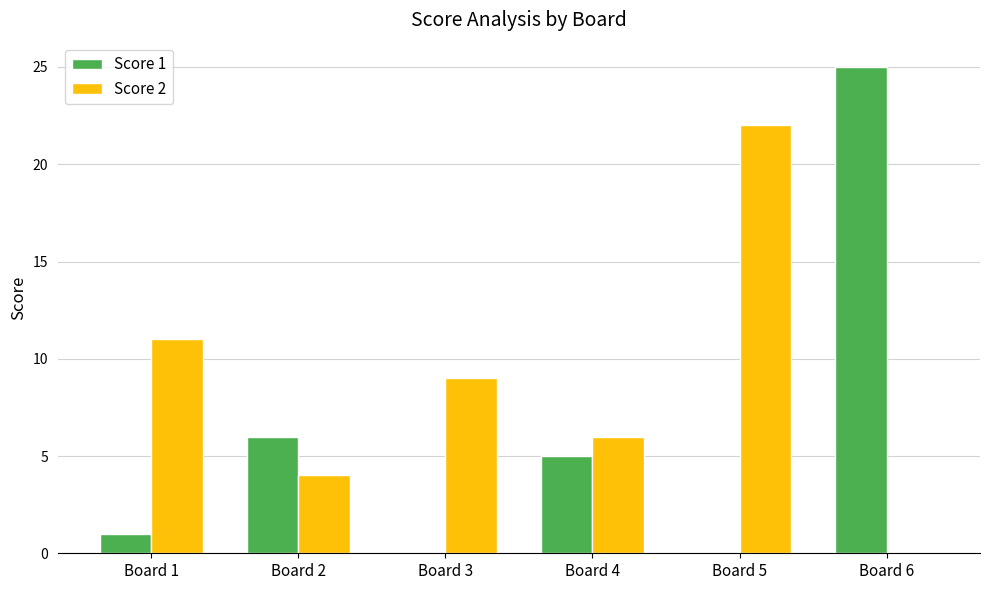

Which series has the largest total across all categories?

Score 2